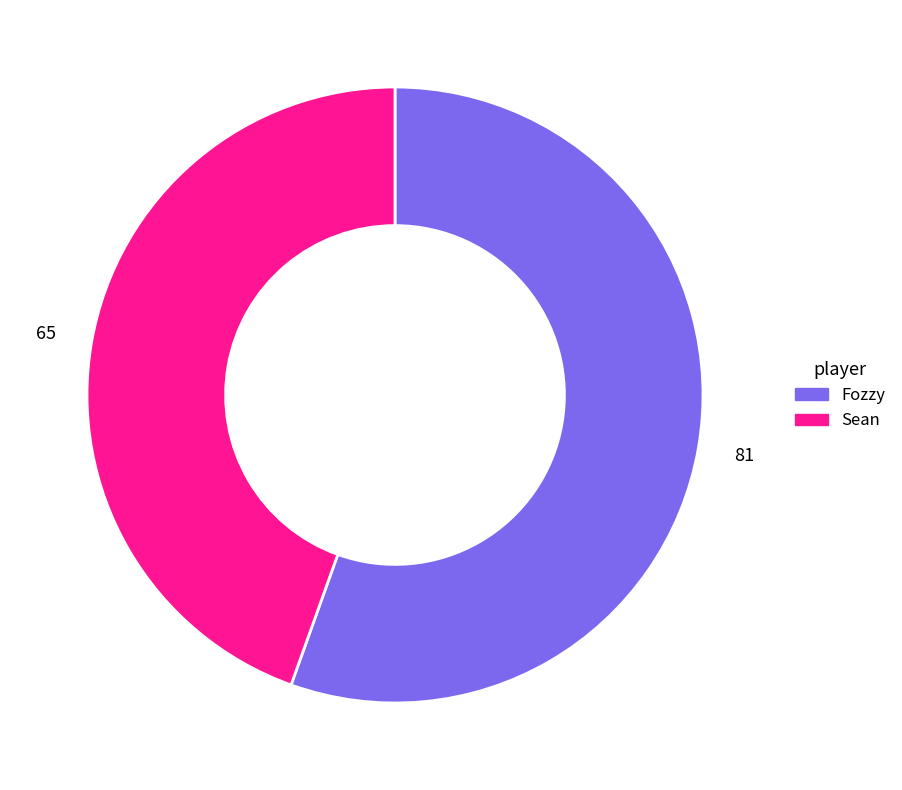

Which slice is the largest?

Fozzy